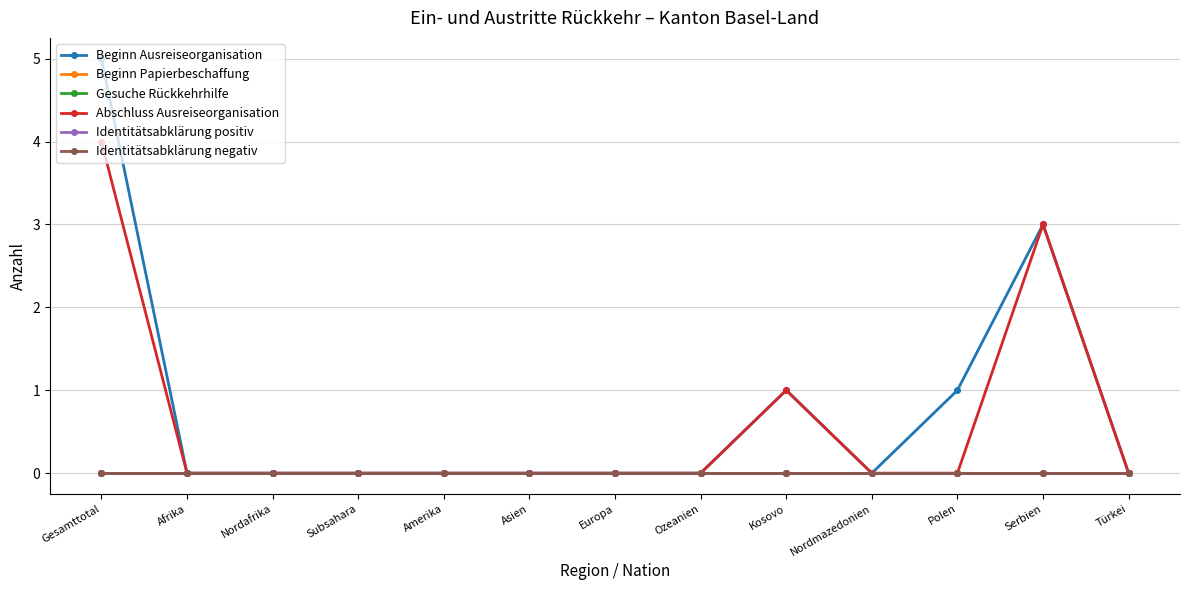

At which category does Beginn Ausreiseorganisation reach its first local valley?

Nordmazedonien